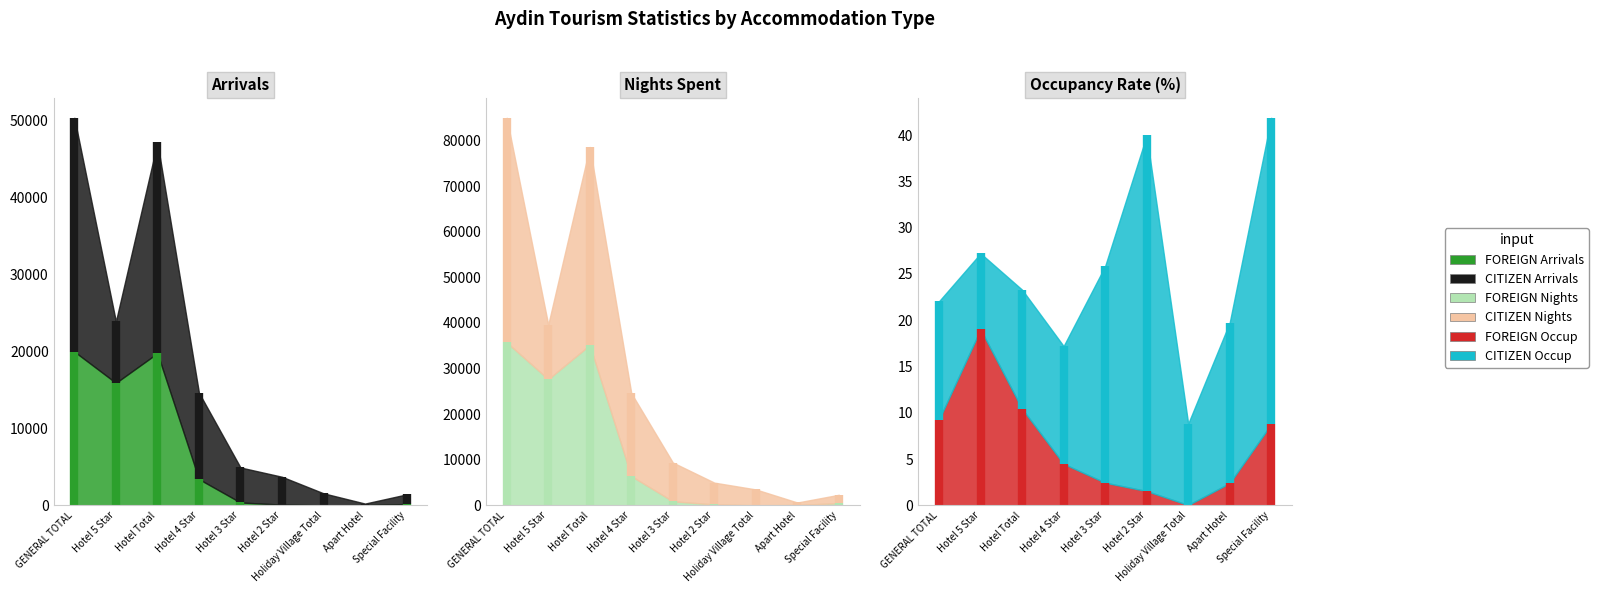

Between Hotel 5 Star and Hotel Total, which is larger?

Hotel Total